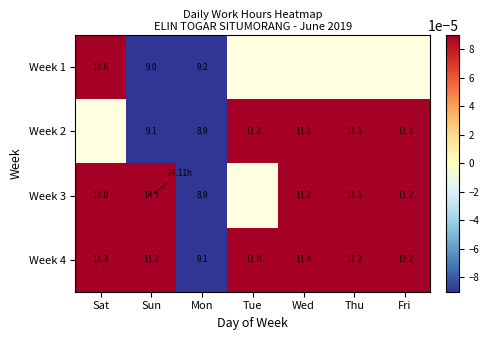

What is the difference between the Week 3 values at Sat and Wed?

0.2